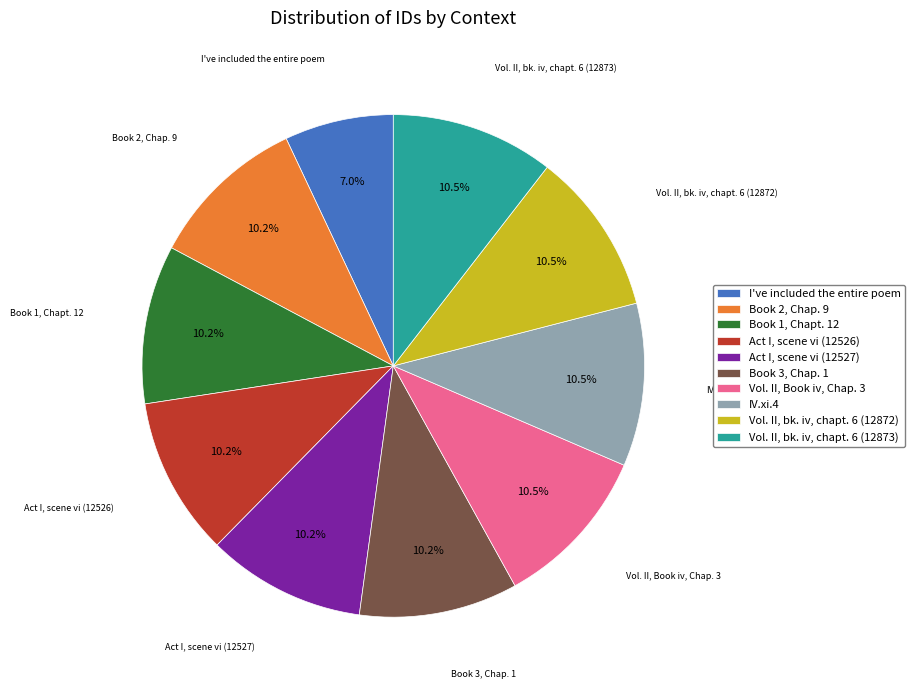

What is the ratio of the value at Act I, scene vi (12527) to the value at Book 2, Chap. 9?

1.0